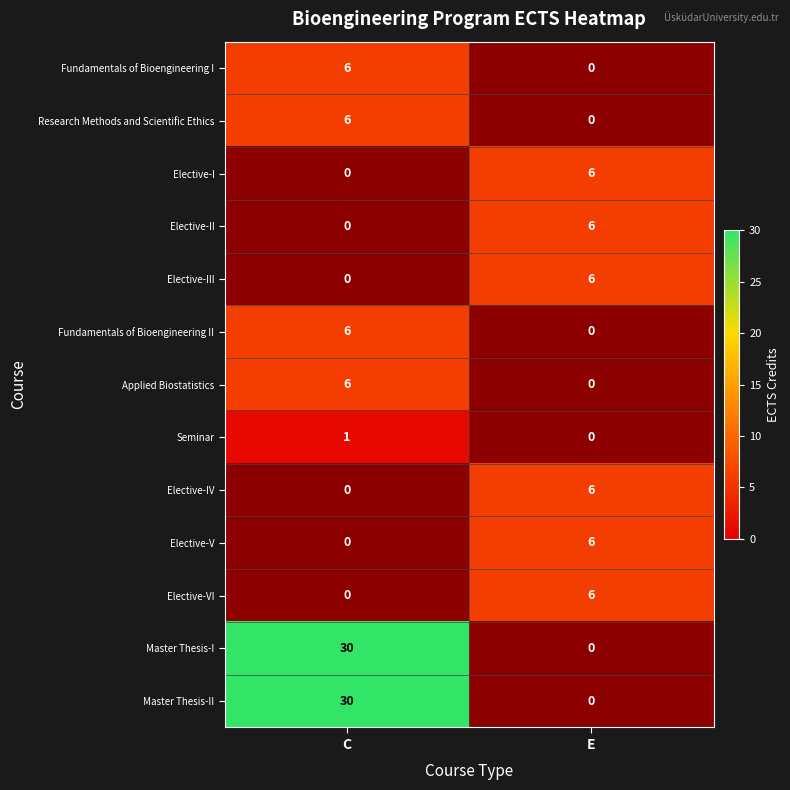

Is it true that Research Methods and Scientific Ethics equals 2 at E?

False